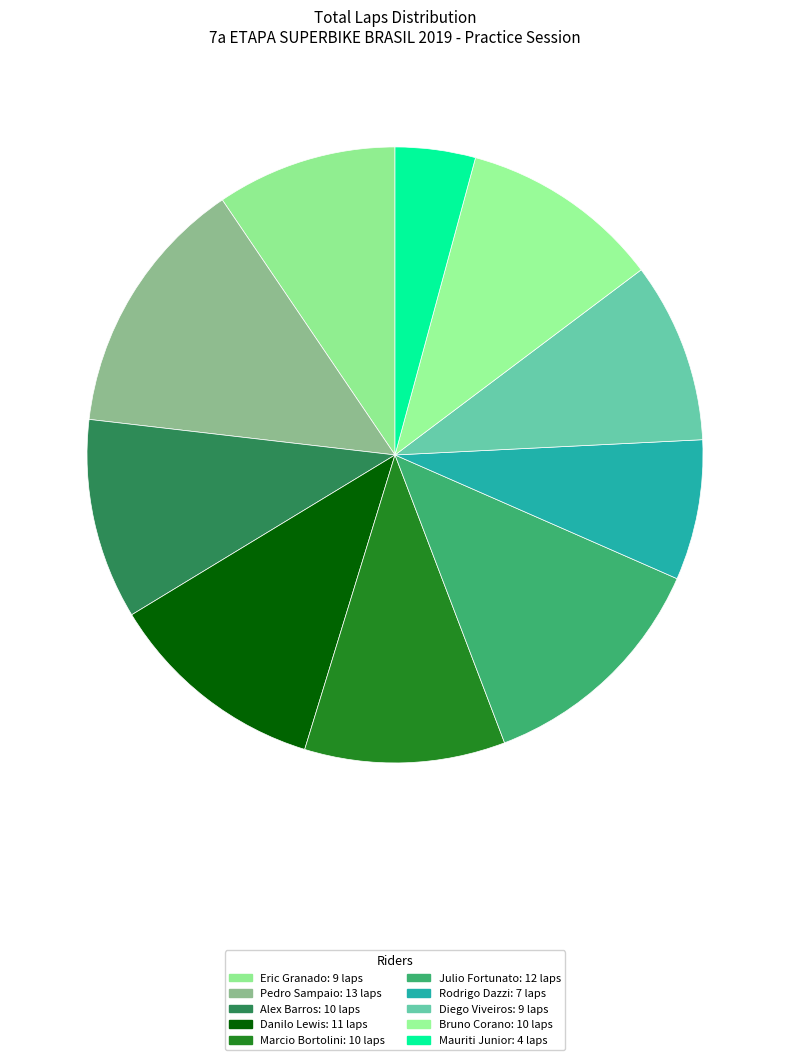

To the nearest percent, what portion does Pedro Sampaio represent?

14%